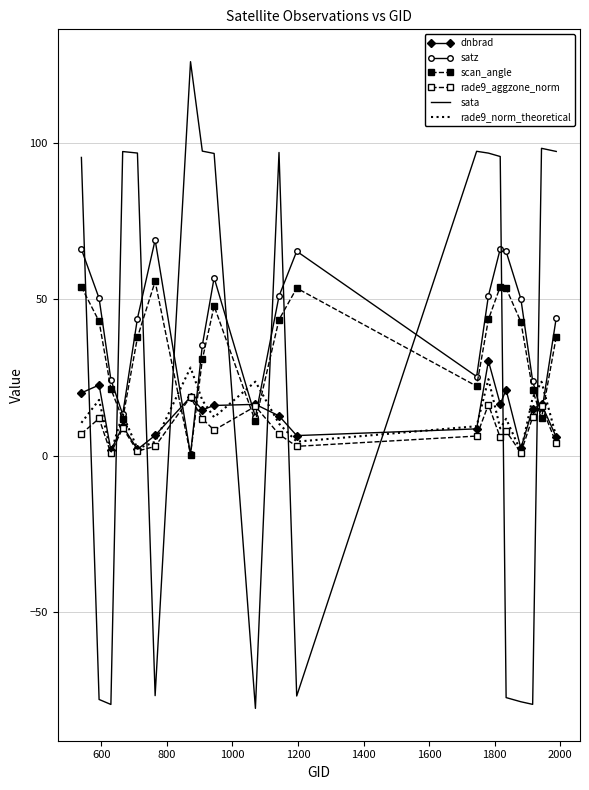

At how many categories does at least one series exceed 100?

1